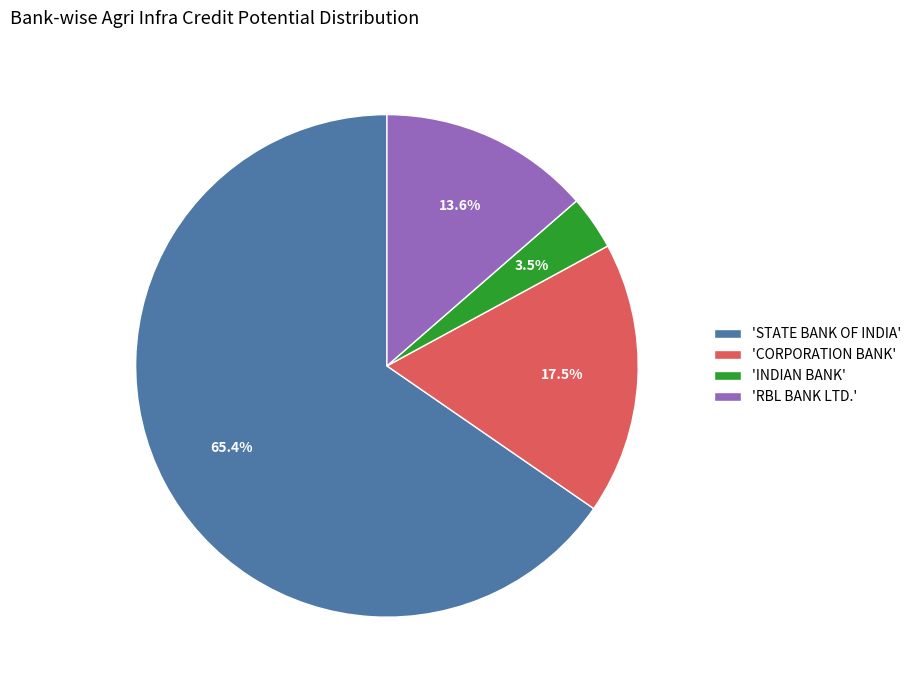

How many segments does this pie chart have?

4